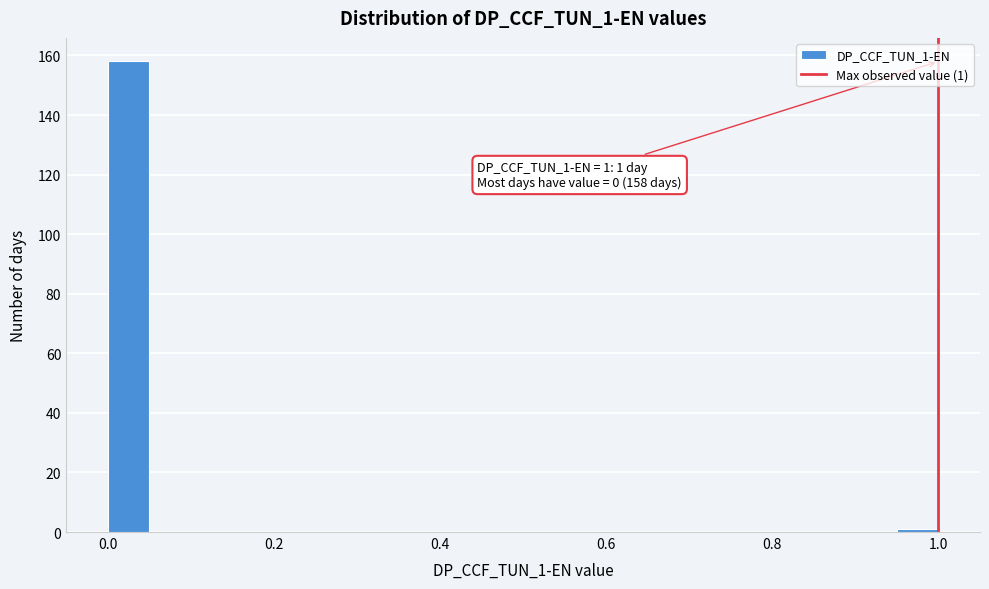

Around what value on the x-axis is the tallest bar? Give the approximate position of its centre, as read against the axis.

0.02